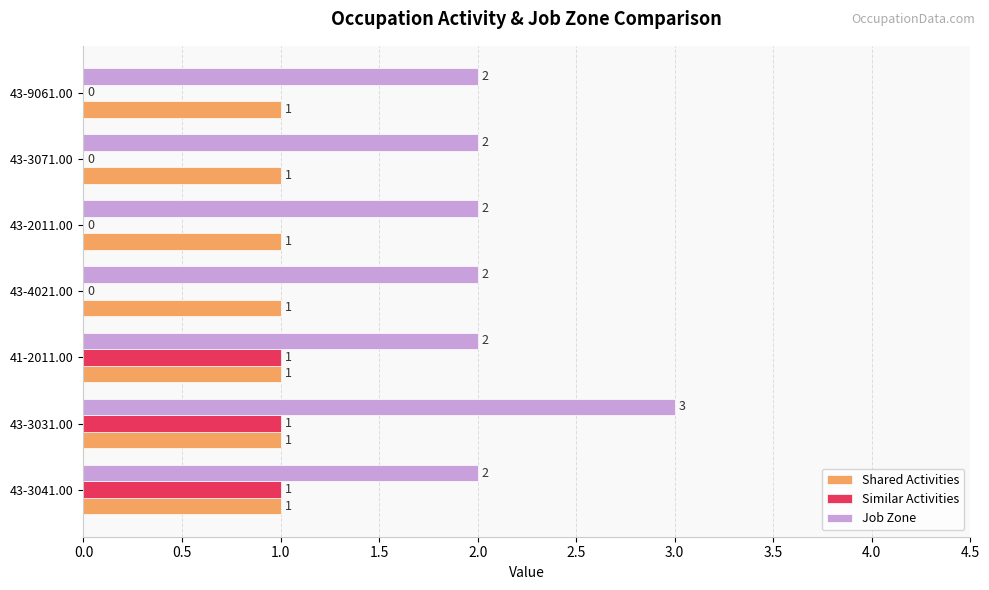

Which label corresponds to the largest value in the chart?

43-3031.00